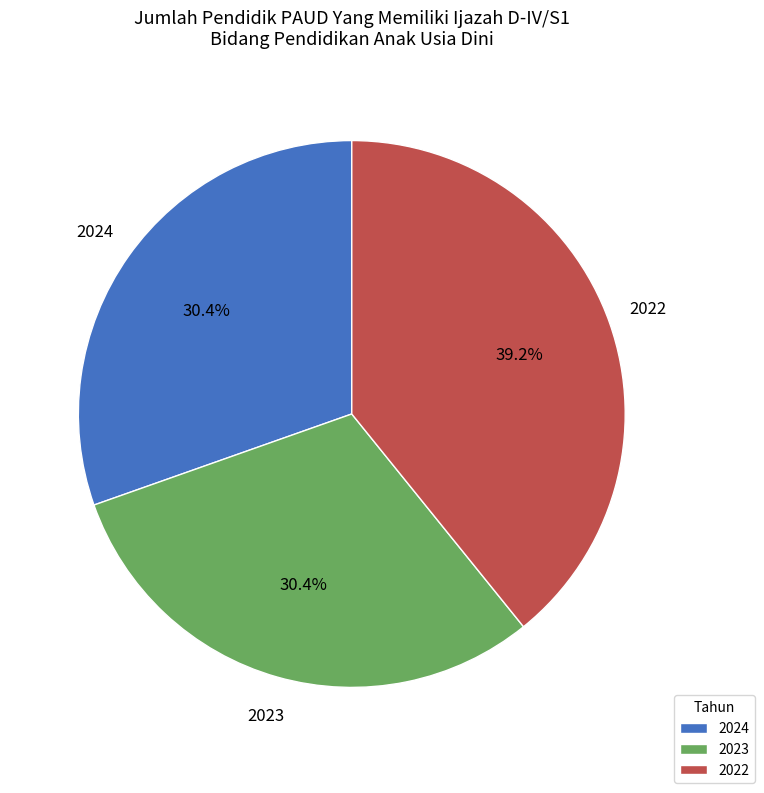

Do 2022 and 2023 together represent more than half of the pie?

Yes